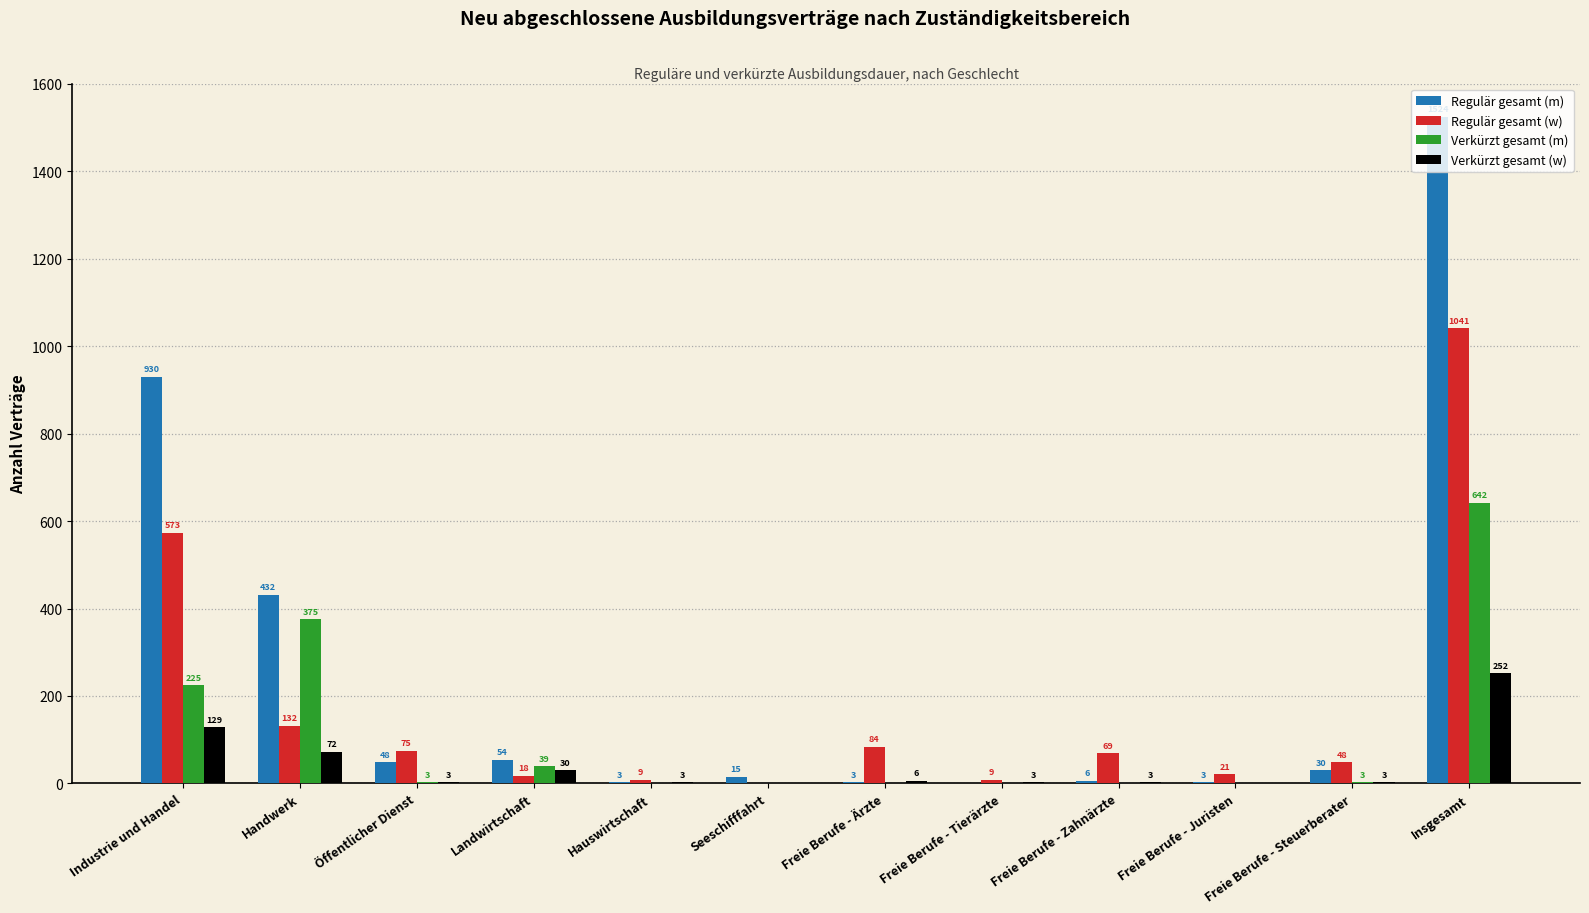

Is the value of Verkürzt gesamt (w) at Hauswirtschaft greater than the value of Verkürzt gesamt (m) at Seeschifffahrt?

Yes